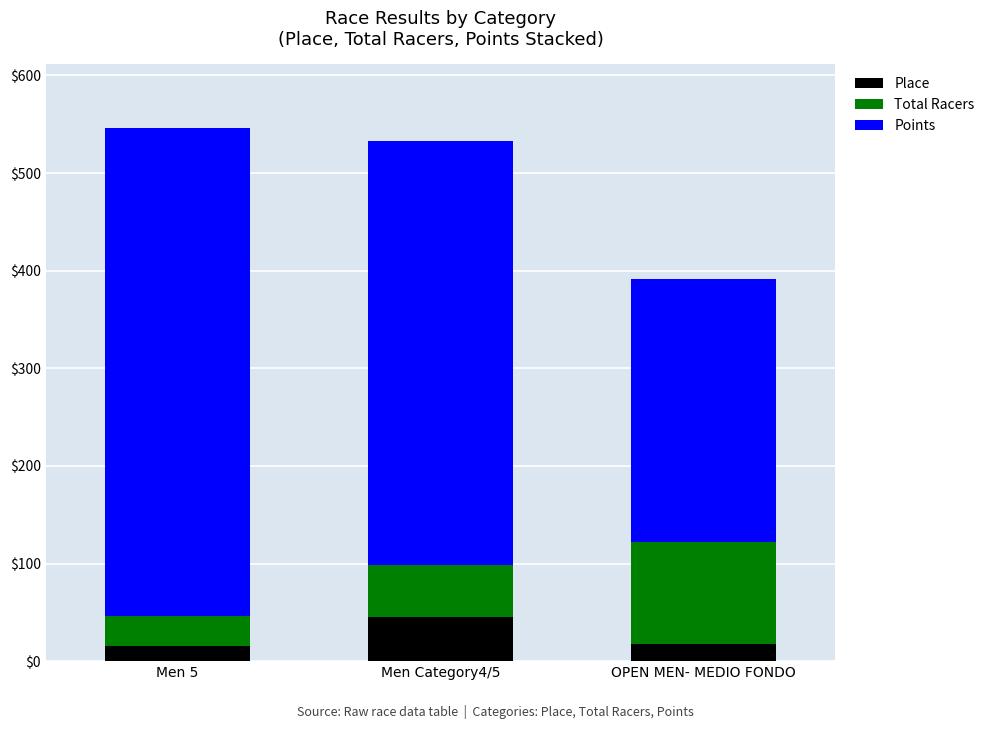

What is the difference between the maximum and second lowest values in the Place series?

27.0